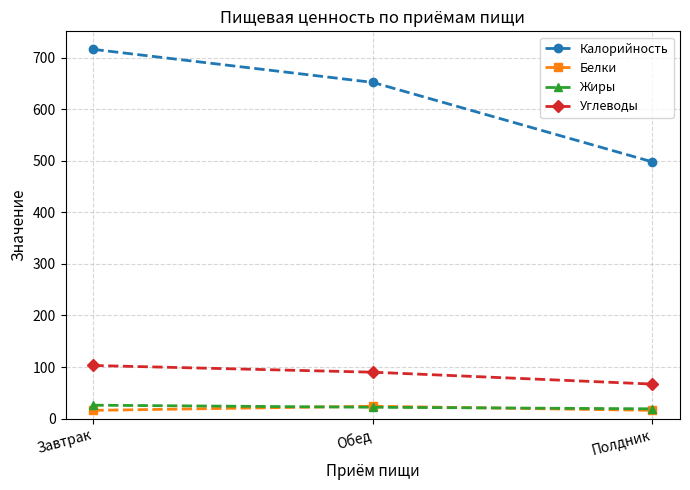

Which series has the largest total across all categories?

Калорийность